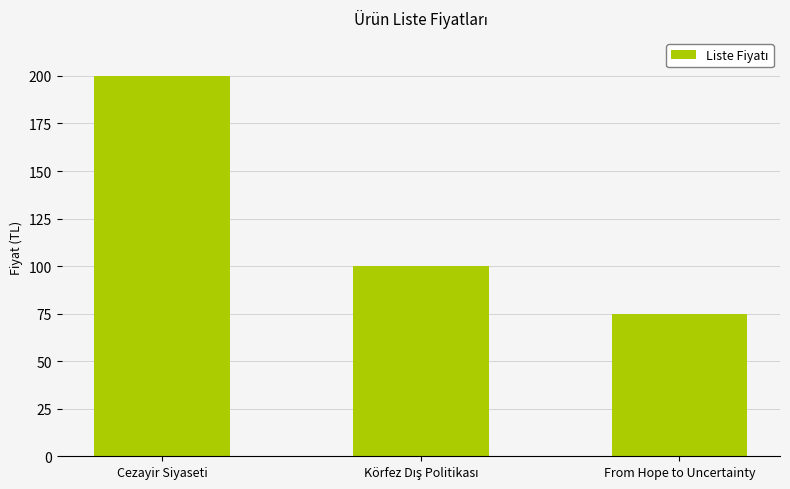

What is the value of the 1st bar from the left?

200